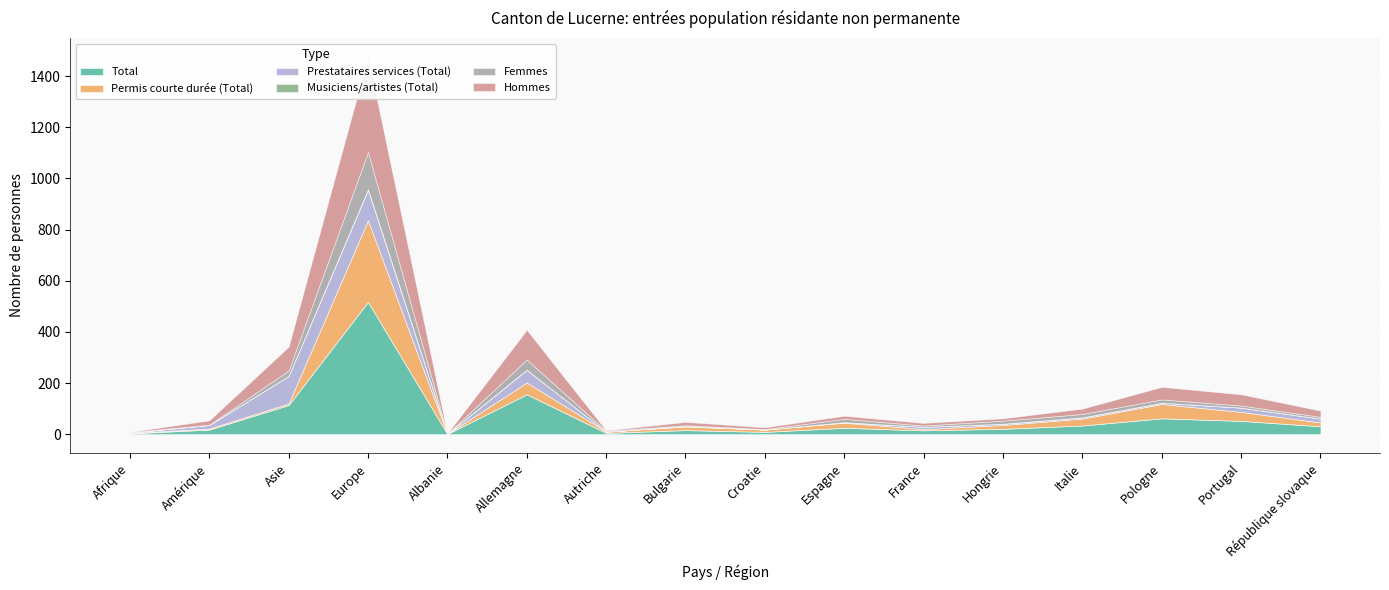

Is it true that Permis courte durée (Total) equals 15 at République slovaque?

True